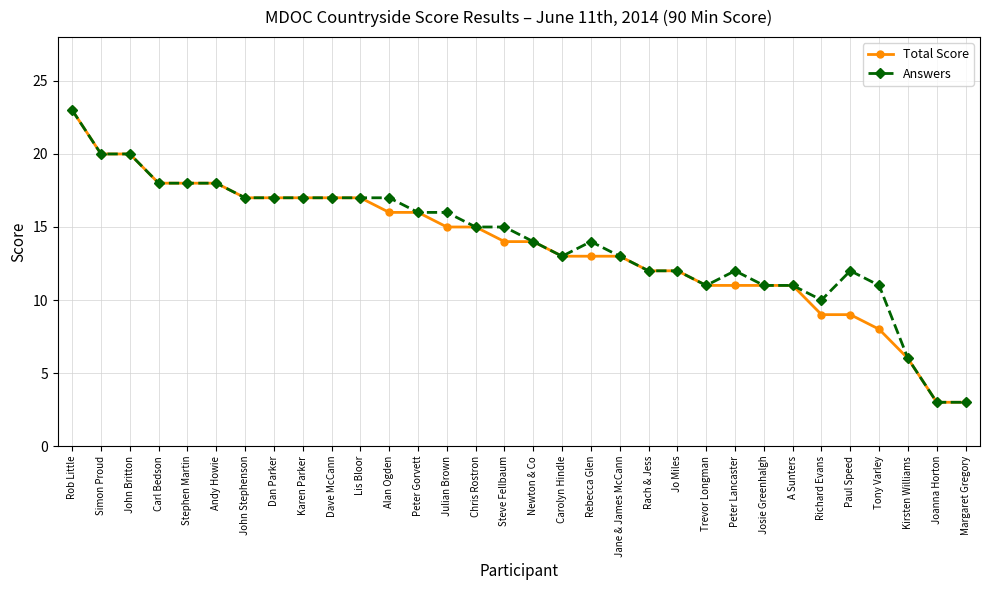

Where does the Total Score series first go above 14?

Rob Little